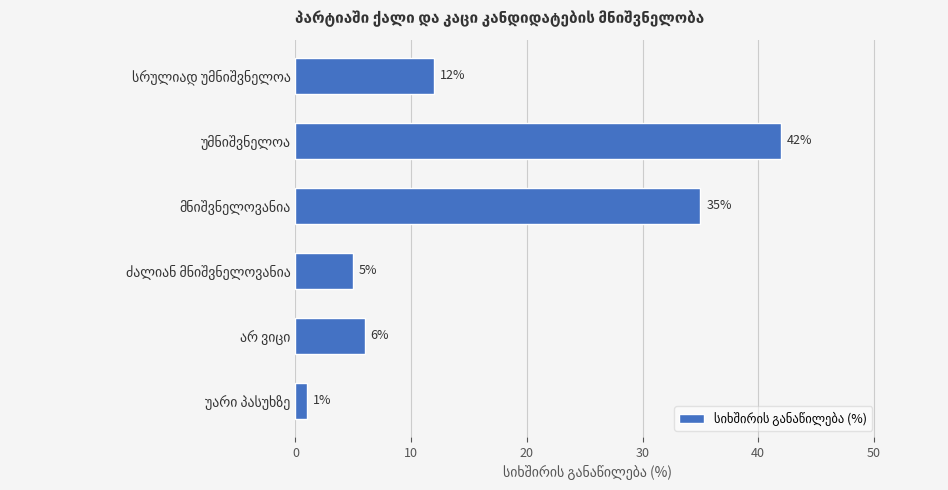

What is the value of the 1st bar from the top?

12